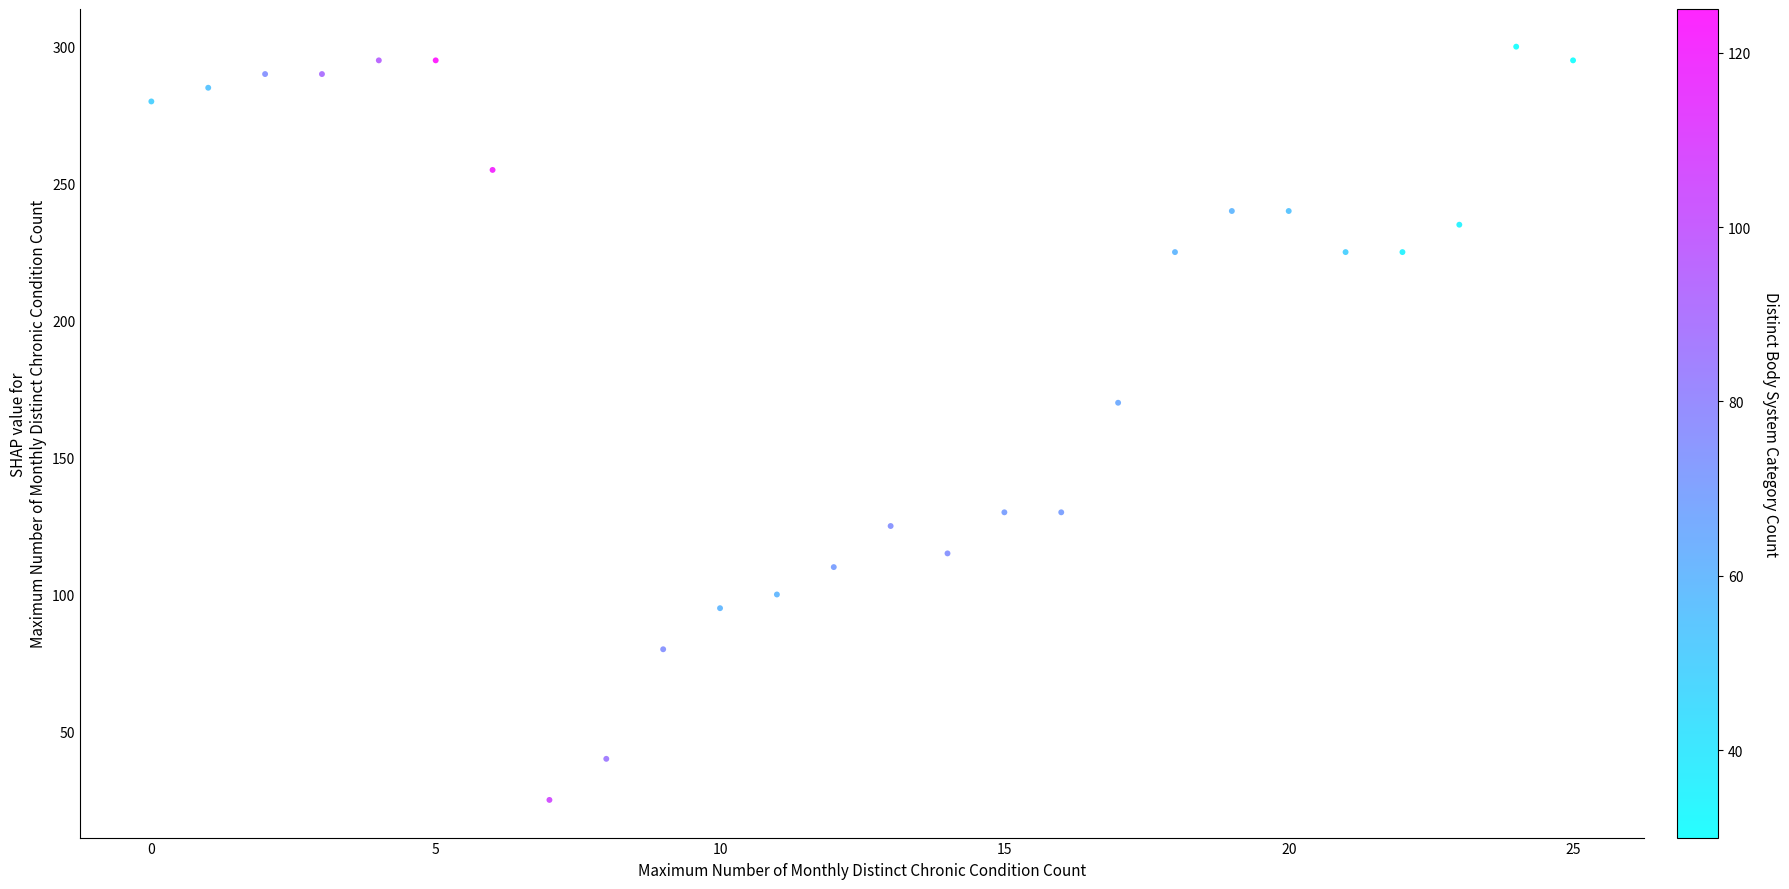

What Y value in the scatter plot is closest to 162?

170